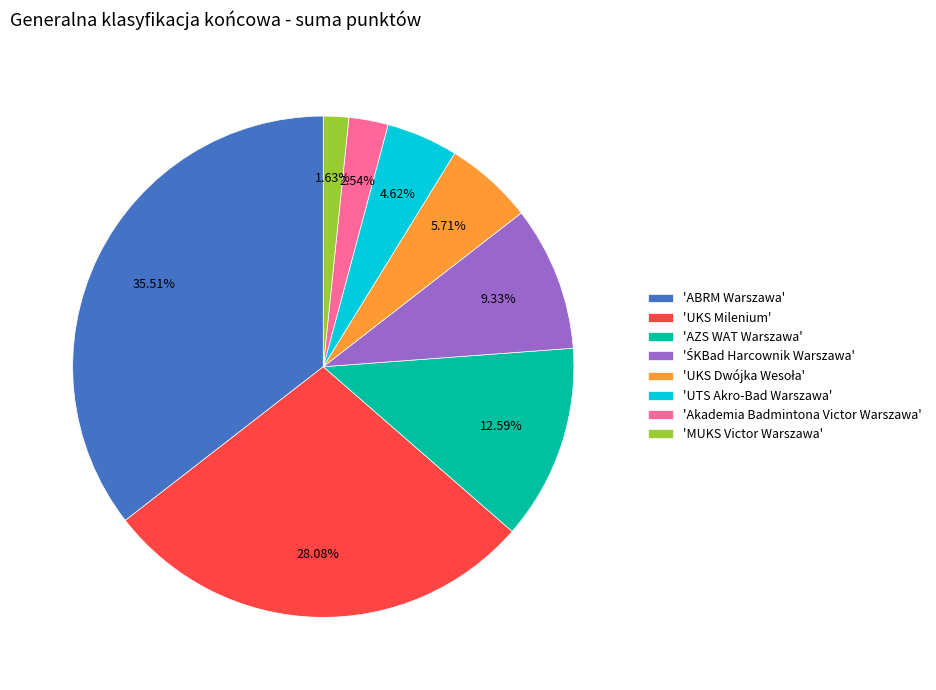

Which category has the smallest portion of the pie?

'MUKS Victor Warszawa'